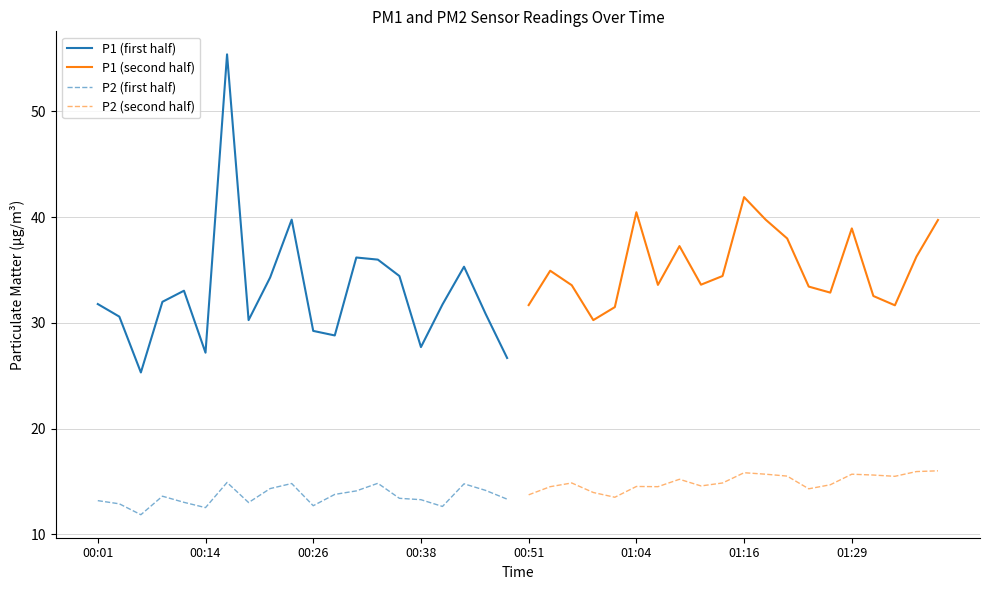

The P1 (first half) series shows 43.9 at 00:14. True or false?

False